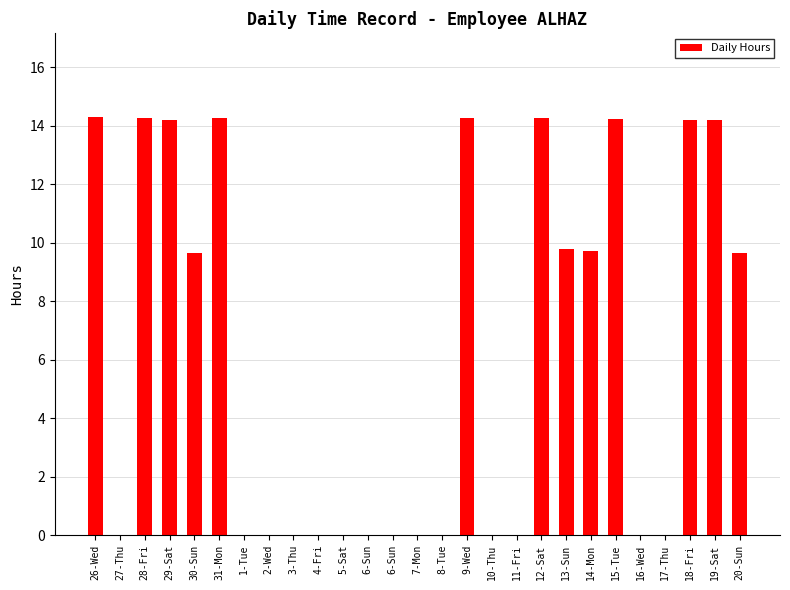

Count the number of data series in this chart.

1